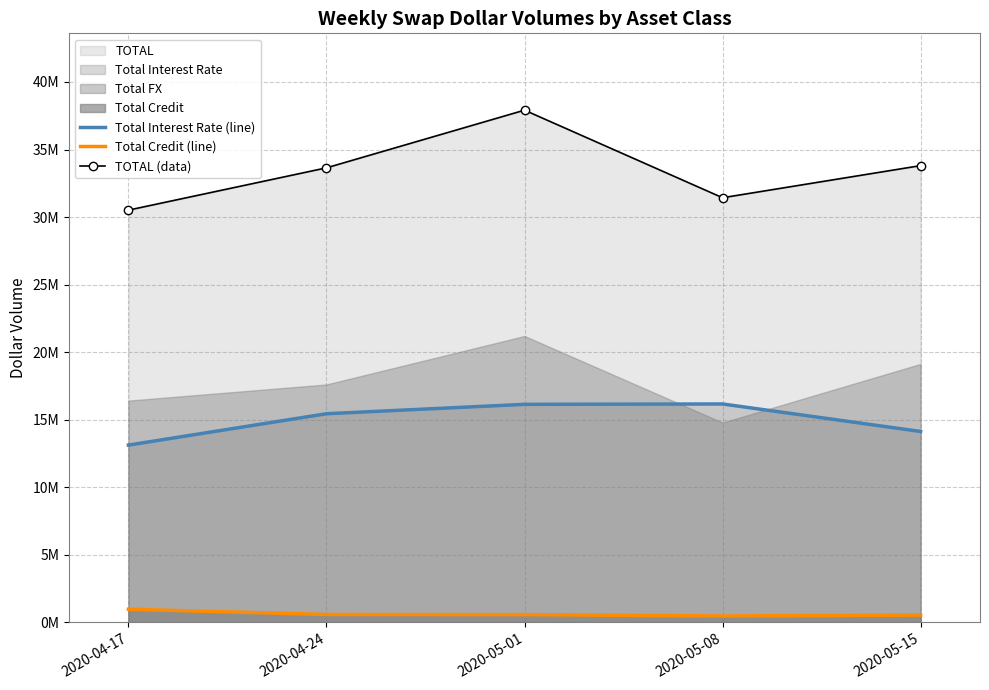

What is the spread (max minus min) of values at 2020-04-17?

29540925